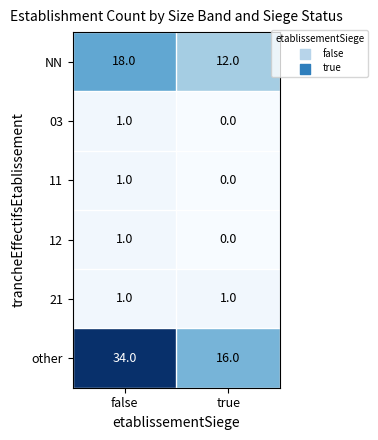

How many series are shown in this chart?

6